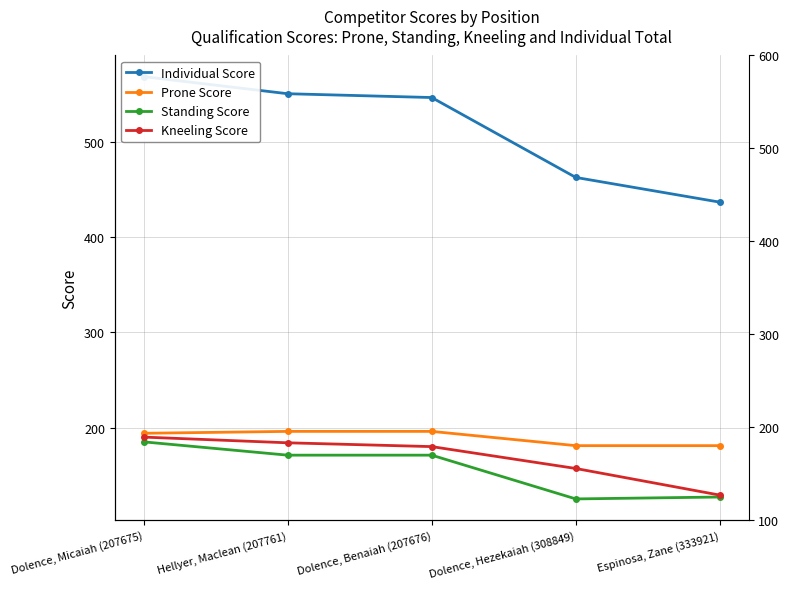

True or false: Kneeling Score and Standing Score cross at least once.

False